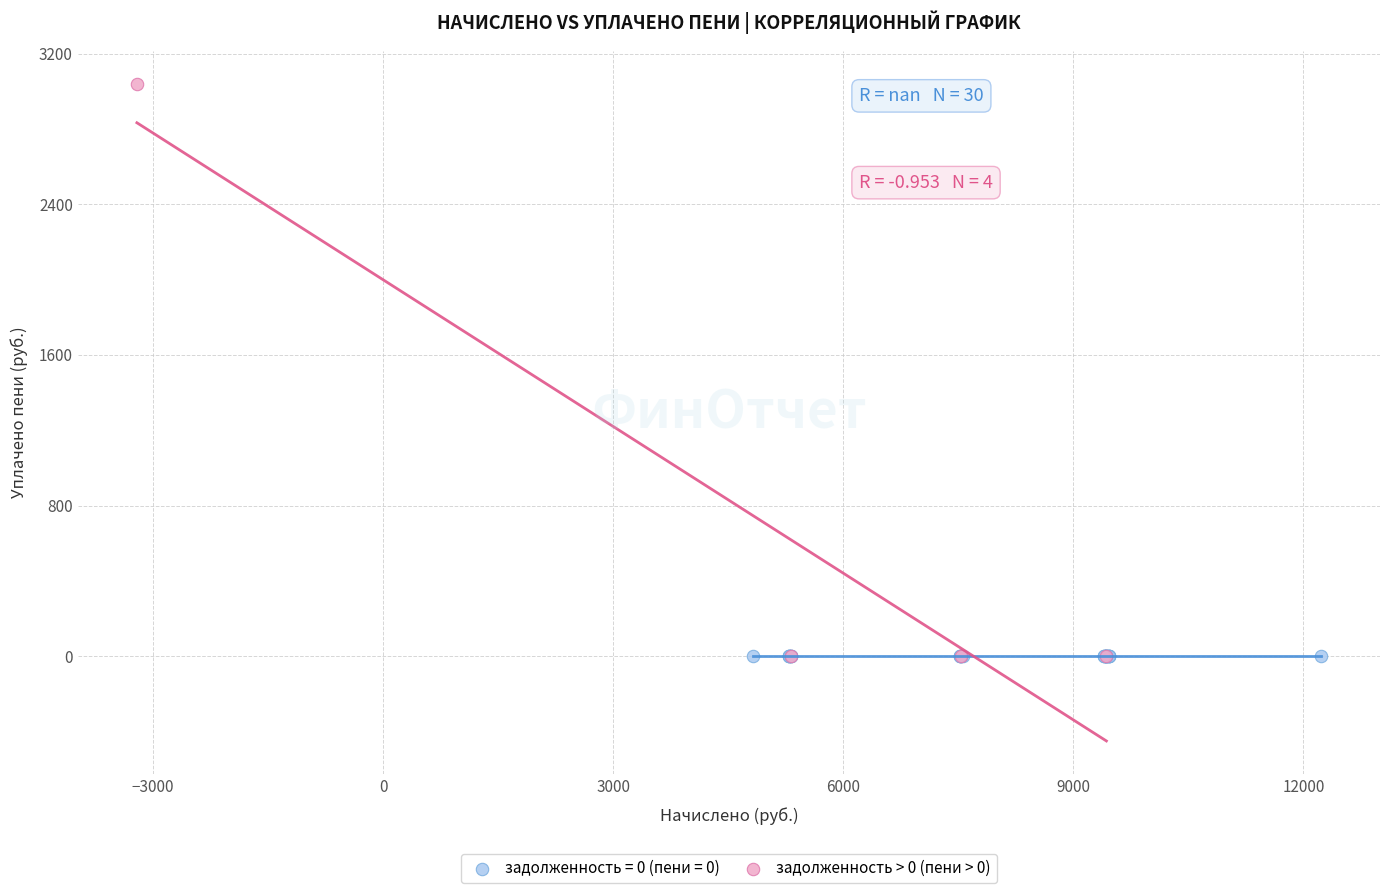

Which series contains the highest Y value?

задолженность > 0 (пени > 0)